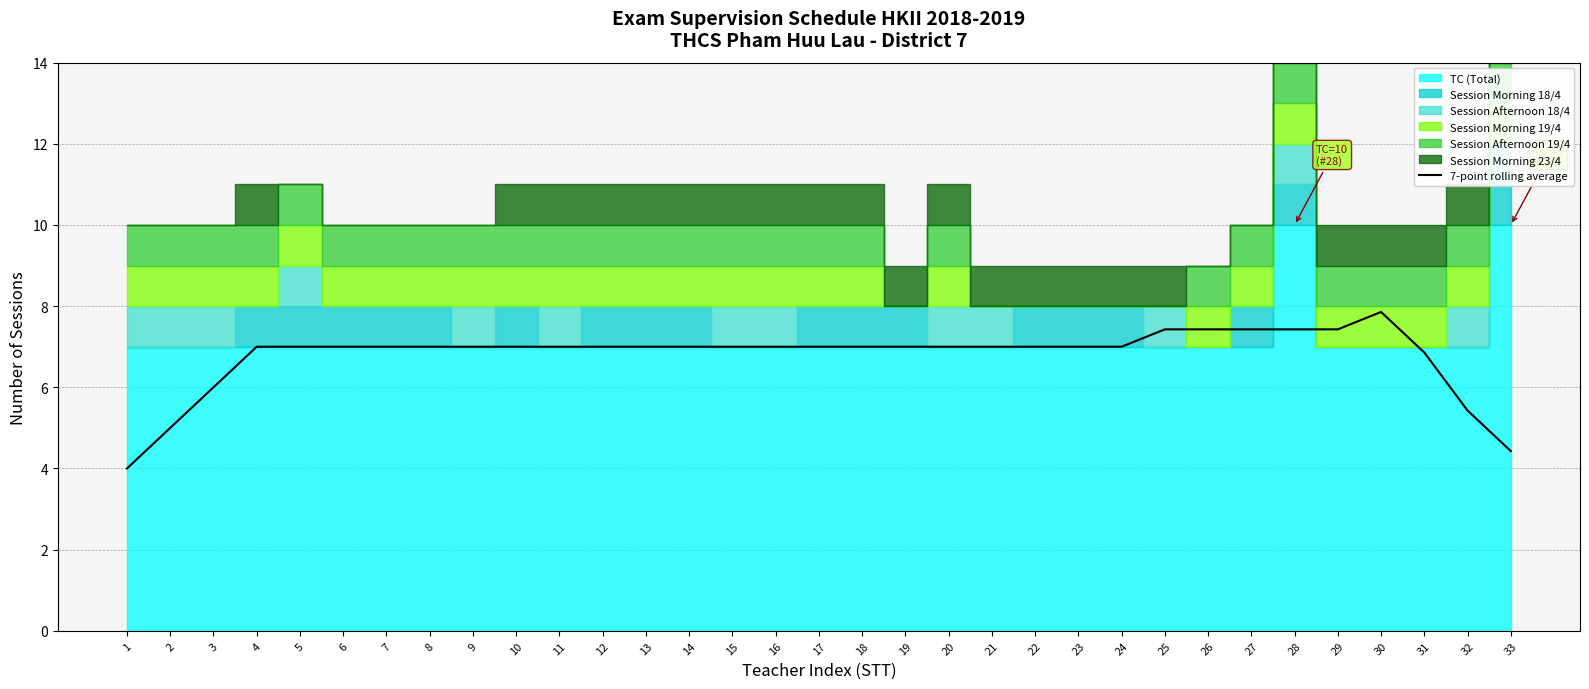

Reading left to right, what are all the values shown in this chart?

4.0	5.0	6.0	7.0	7.0	7.0	7.0	7.0	7.0	7.0	7.0	7.0	7.0	7.0	7.0	7.0	7.0	7.0	7.0	7.0	7.0	7.0	7.0	7.0	7.4	7.4	7.4	7.4	7.4	7.9	6.9	5.4	4.4